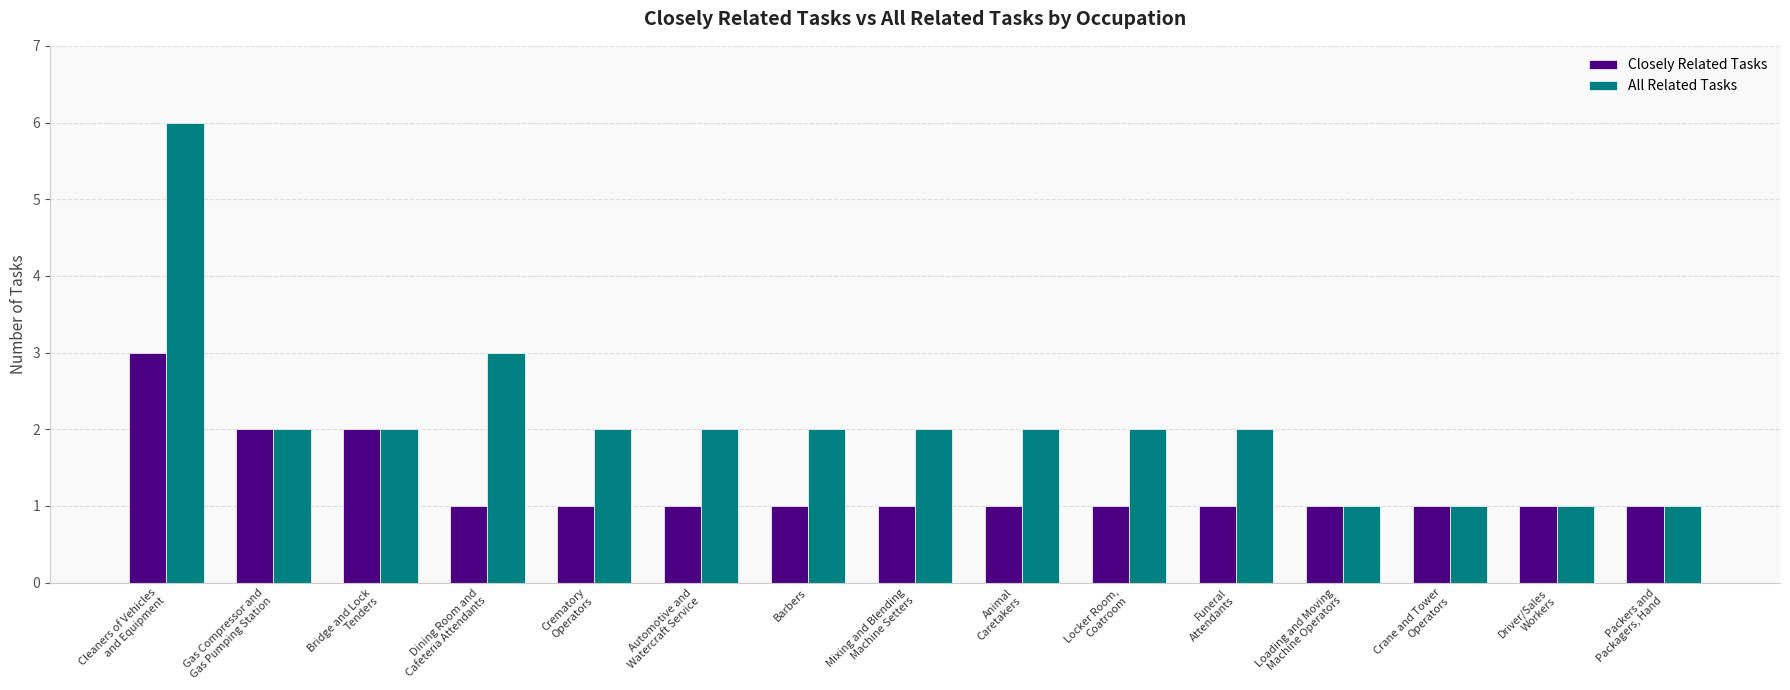

List the series in order of their peak value, highest first.

All Related Tasks, Closely Related Tasks